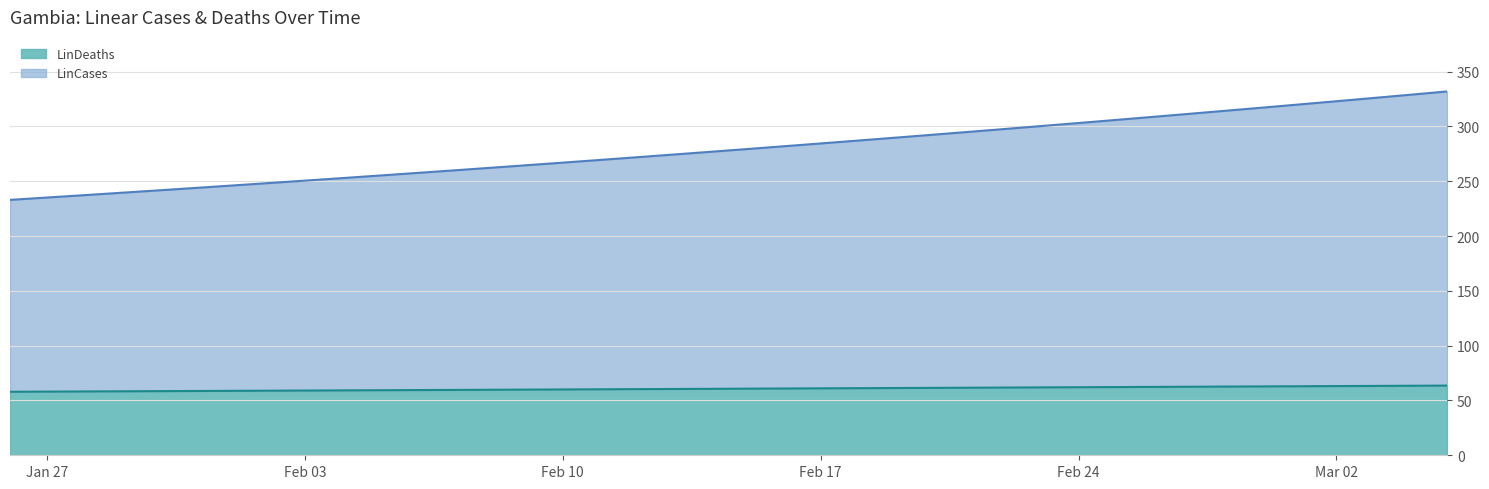

How many categories are shown in the chart?

40